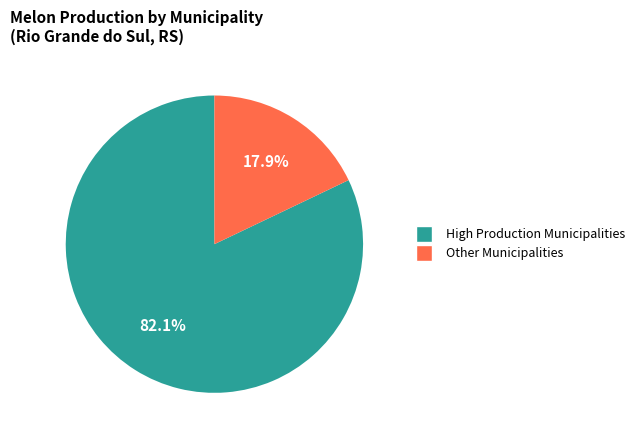

Is there any slice that represents more than half of the pie?

Yes